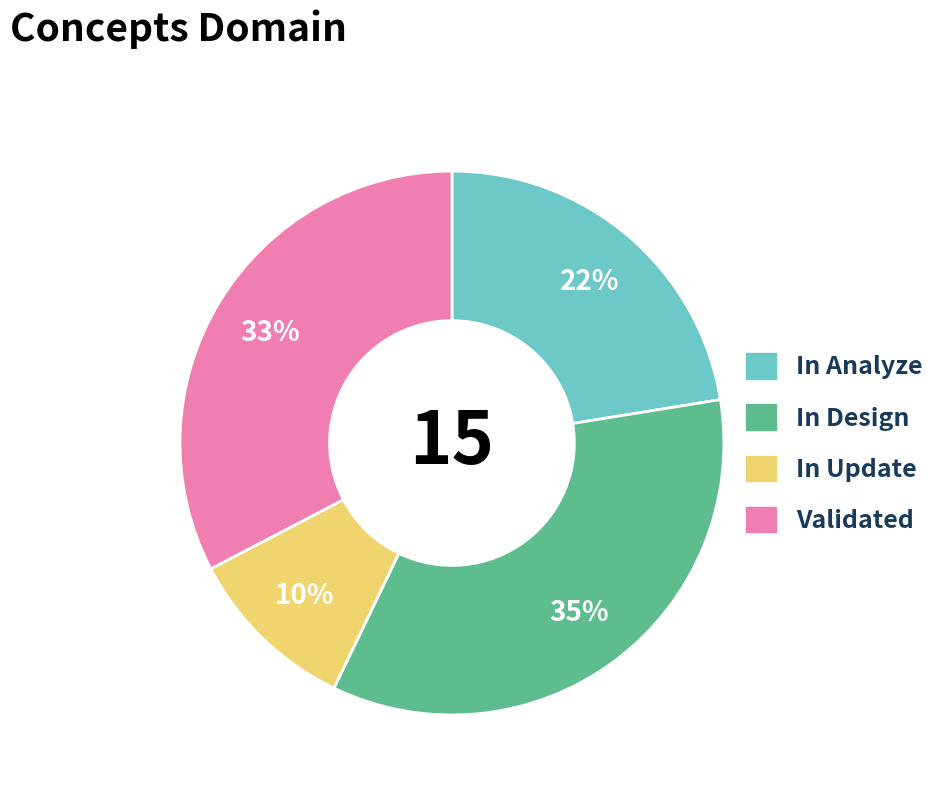

Is there any slice that represents more than half of the pie?

No